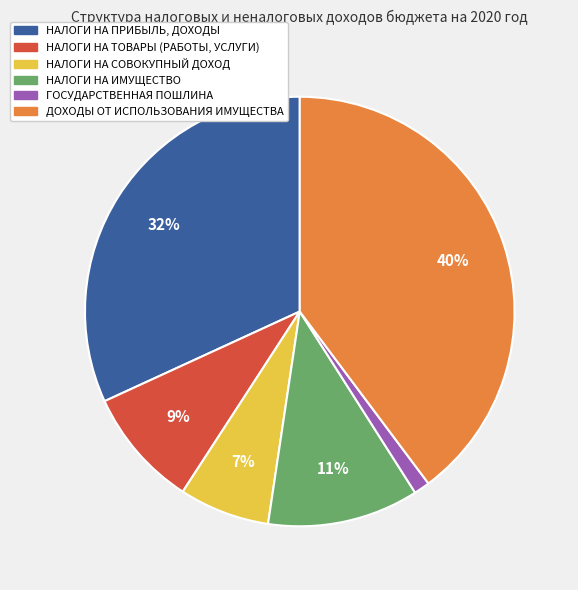

Do НАЛОГИ НА ИМУЩЕСТВО and ДОХОДЫ ОТ ИСПОЛЬЗОВАНИЯ ИМУЩЕСТВА together represent more than half of the pie?

Yes